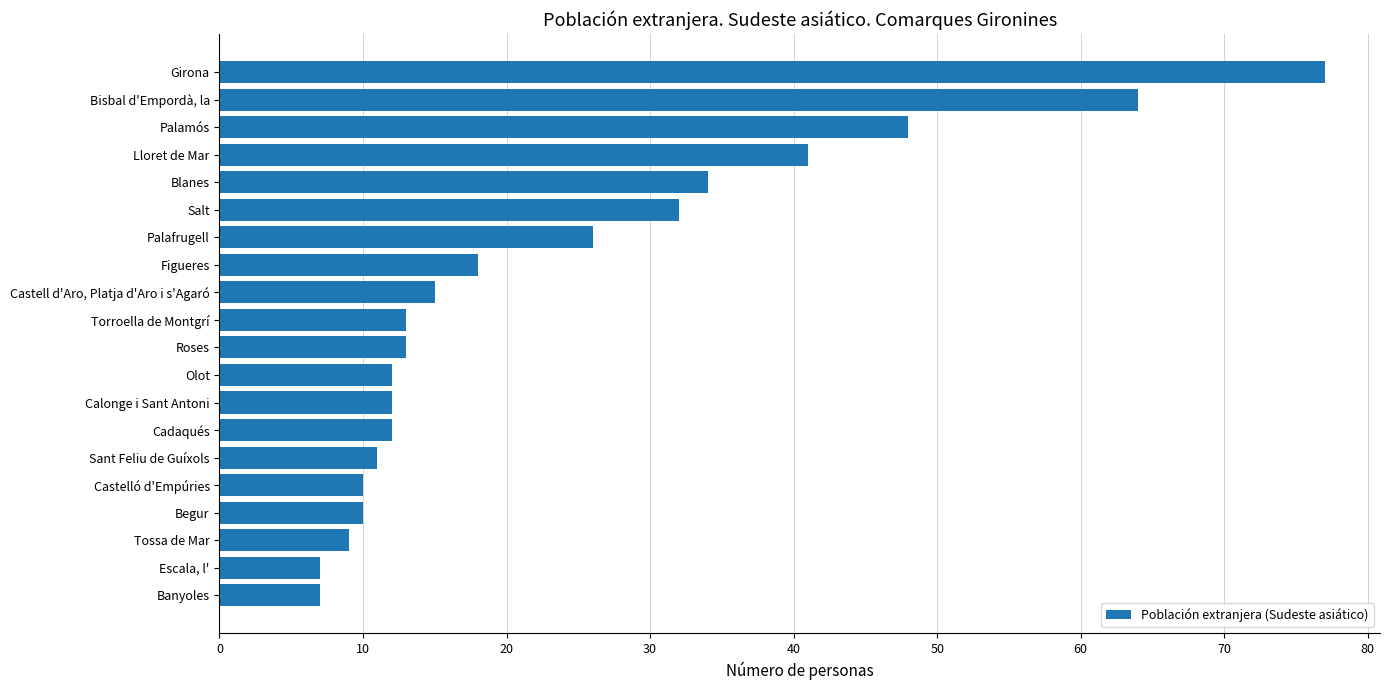

Which has a higher value, Lloret de Mar or Figueres?

Lloret de Mar